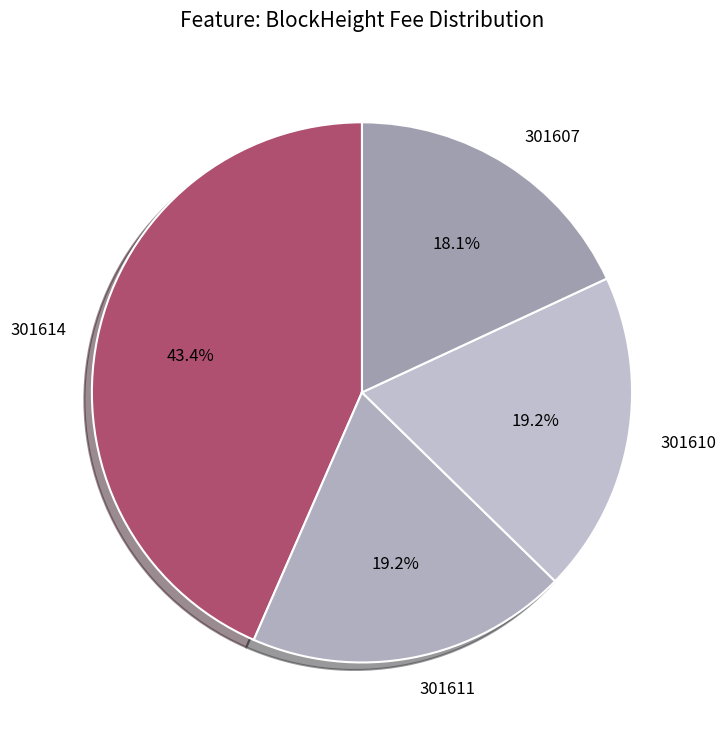

To the nearest percent, what is the average slice percentage?

25%